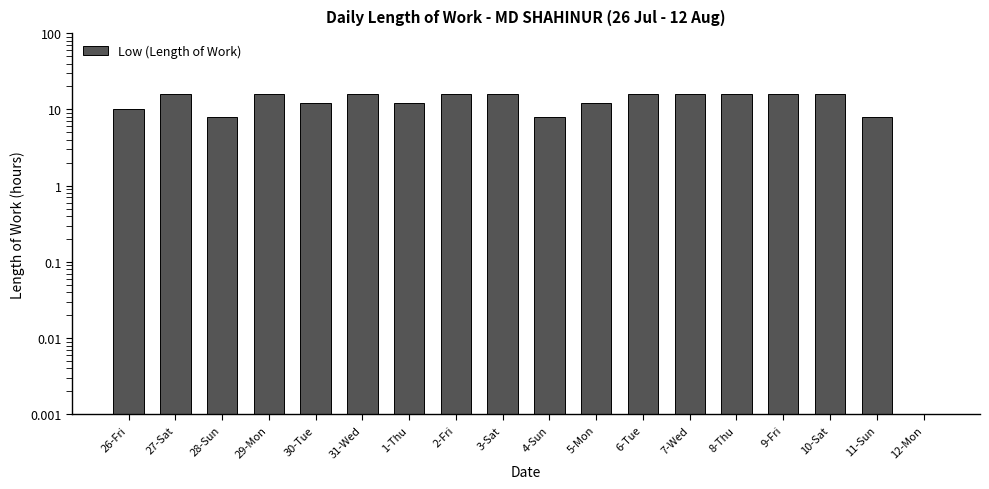

What value does the data have at 2-Fri?

16.0